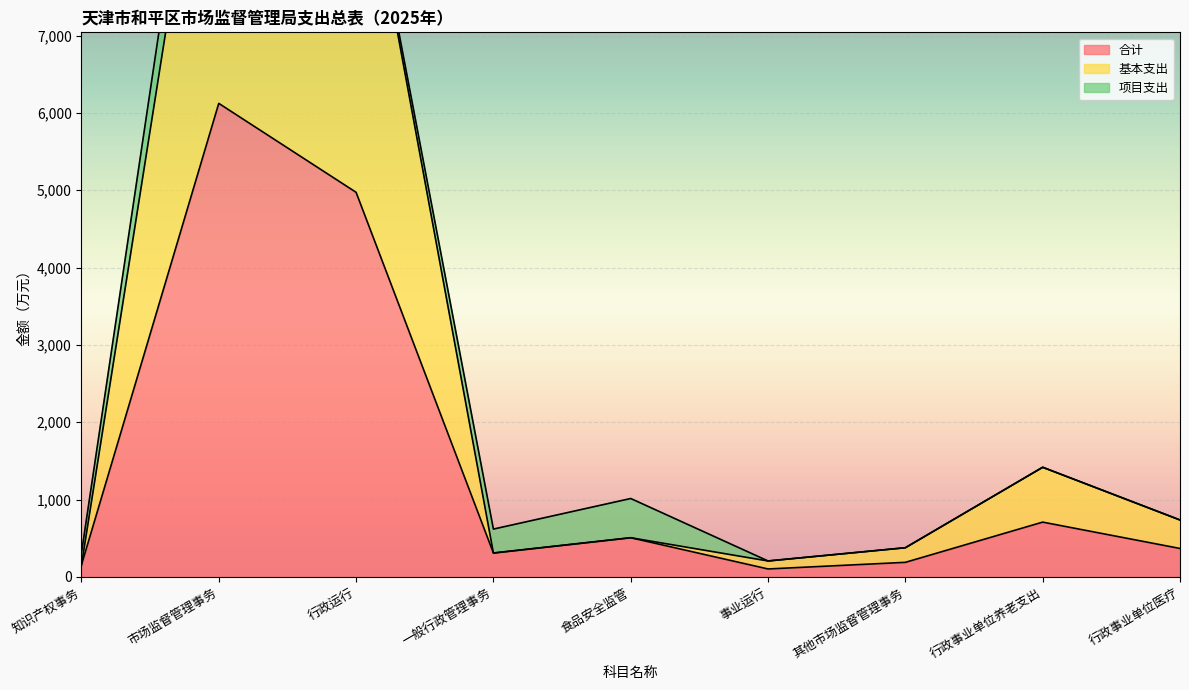

Where is 基本支出 nearest to the value 5772?

行政运行